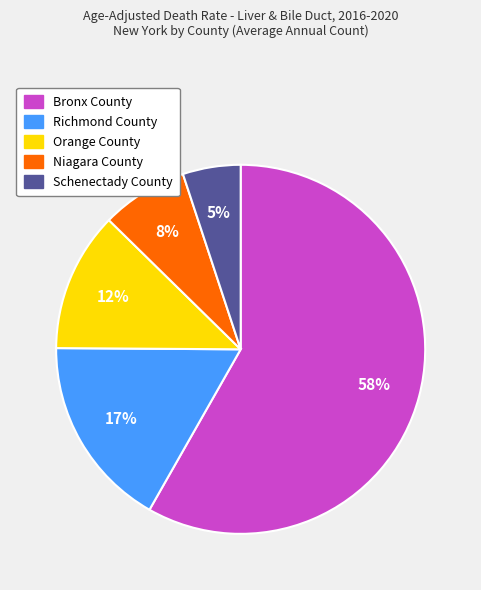

To the nearest percent, what is the difference between the largest and smallest slice percentages?

53%